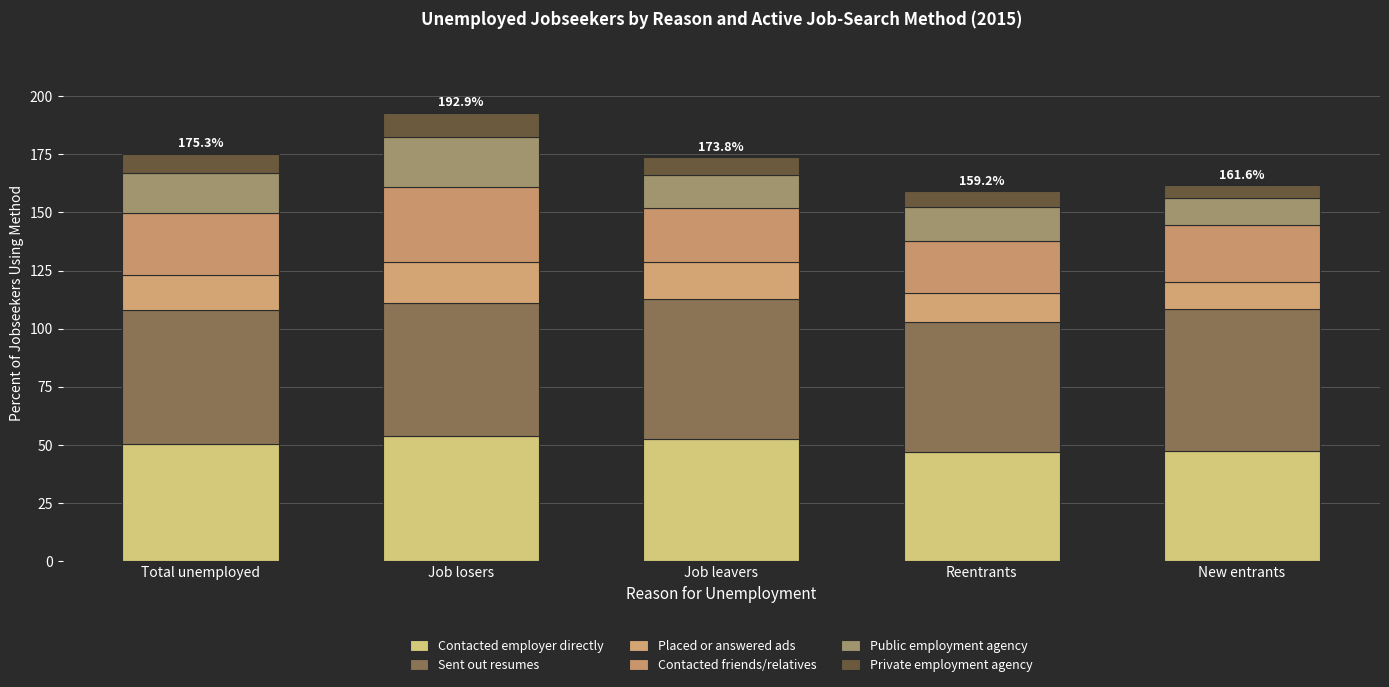

How many distinct data groups are displayed?

6